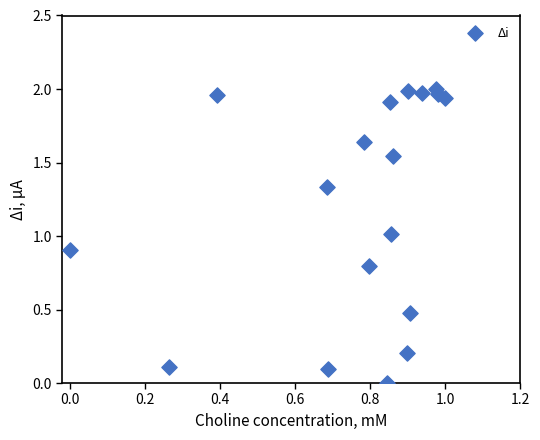

What is the range of X values (max minus min)?

1.0